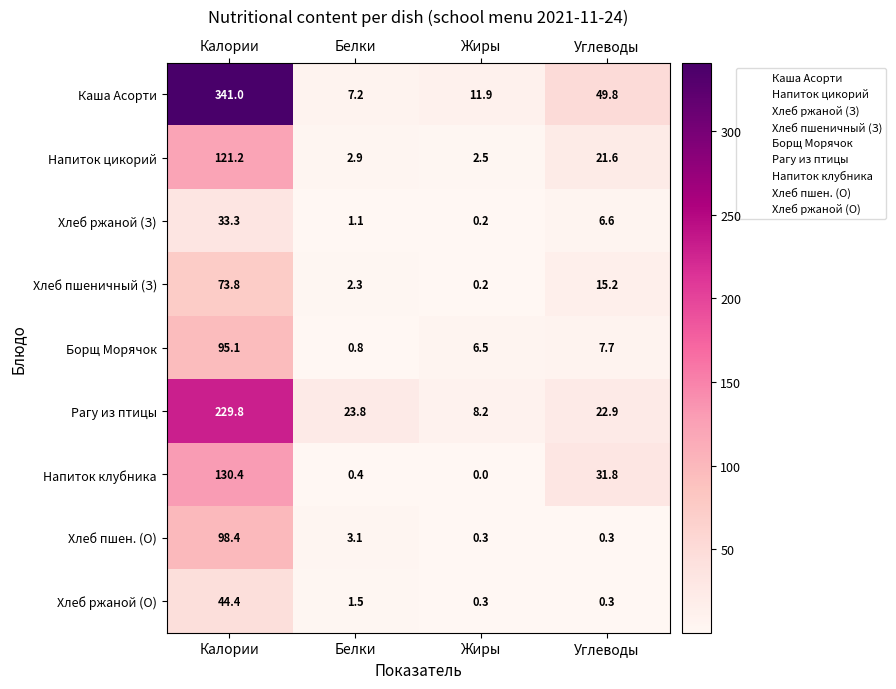

At which label is Хлеб пшен. (О) closest to 49?

Белки